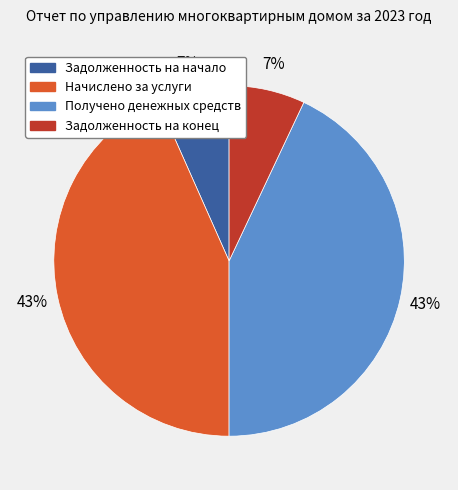

To the nearest percent, what portion does Задолженность на начало represent?

7%